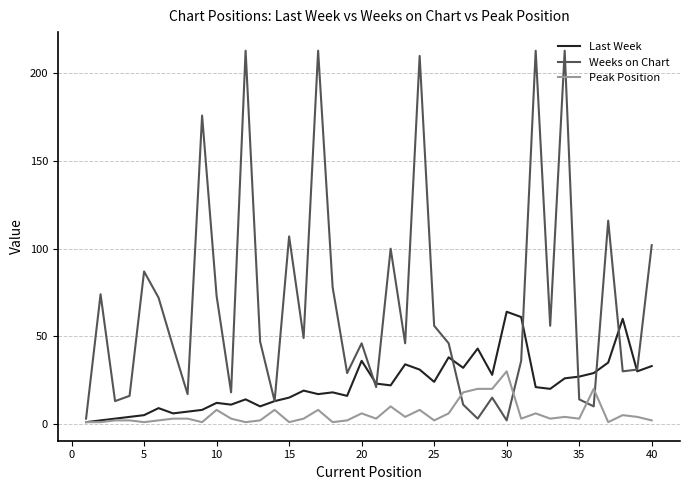

List the series in order of their peak value, lowest first.

Peak Position, Last Week, Weeks on Chart